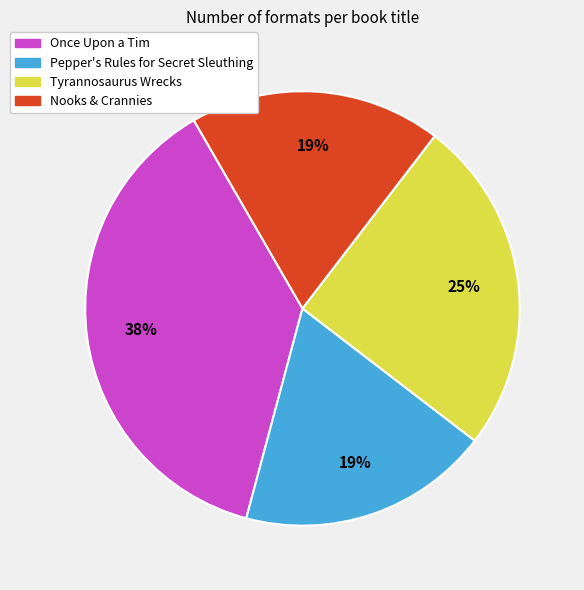

To the nearest percent, what percentage of the pie is Pepper's Rules for Secret Sleuthing?

19%